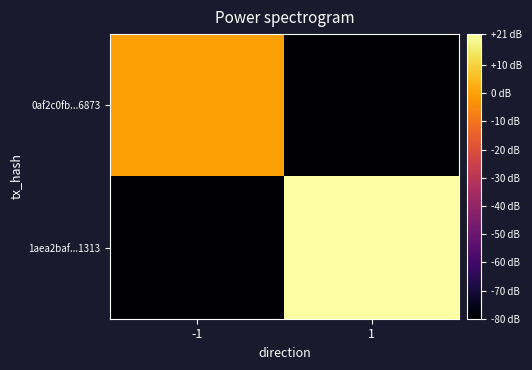

What is the total value across all series at -1?

-80